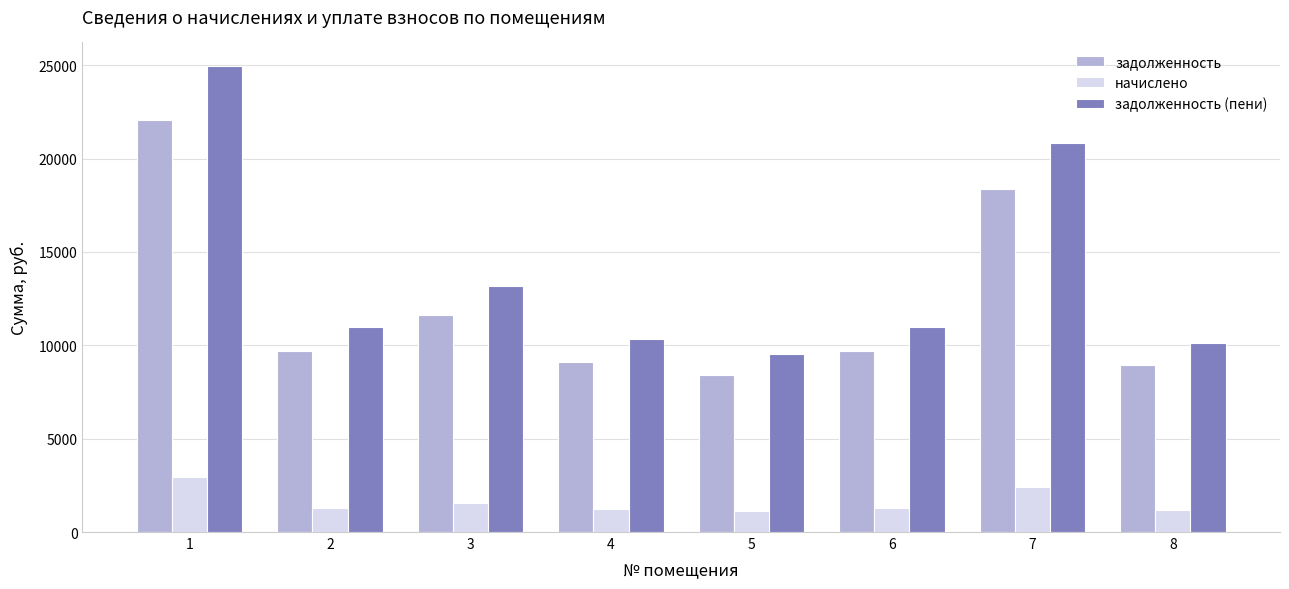

Are the bars grouped side by side (vs. stacked)?

Yes